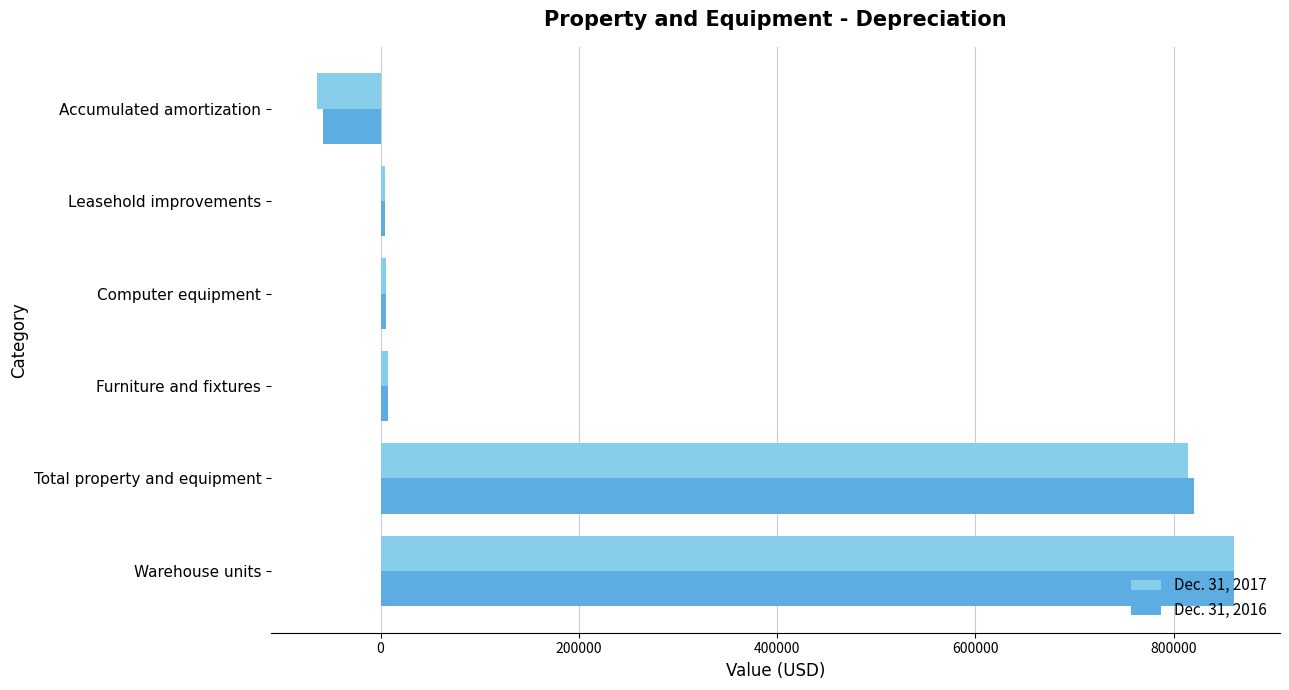

What is the sum of all Dec. 31, 2017 values?

1628468